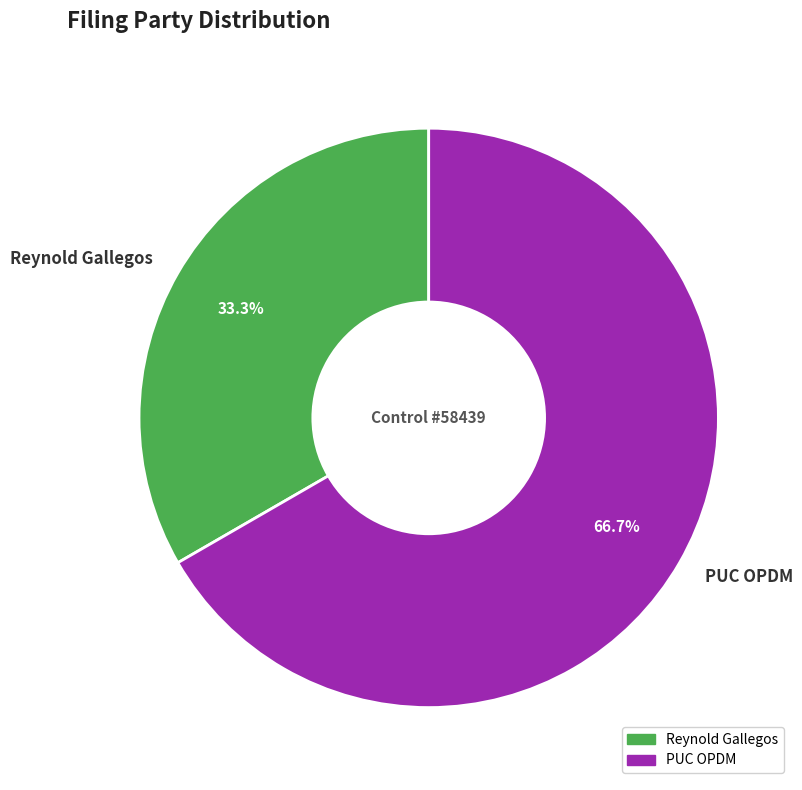

Between Reynold Gallegos and PUC OPDM, which is larger?

PUC OPDM